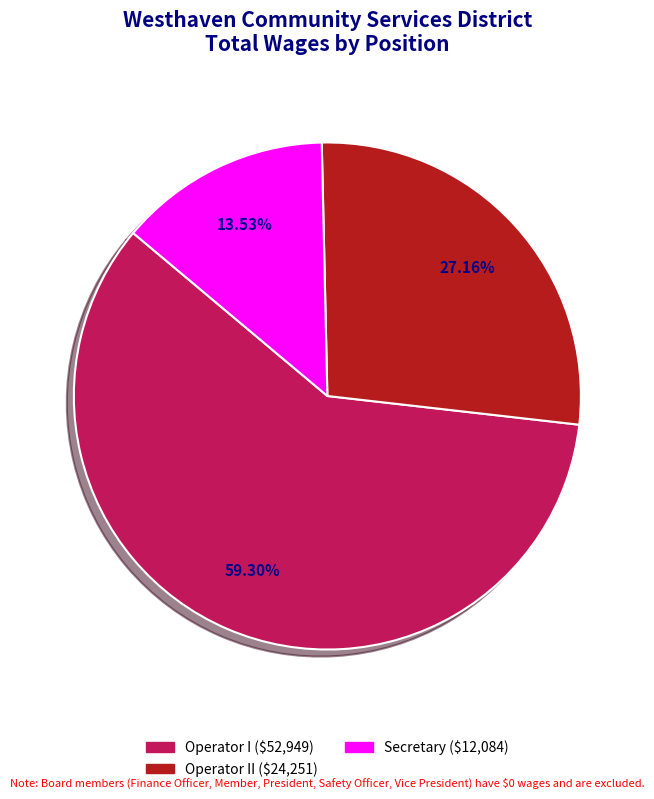

Does any single category account for the majority?

Yes